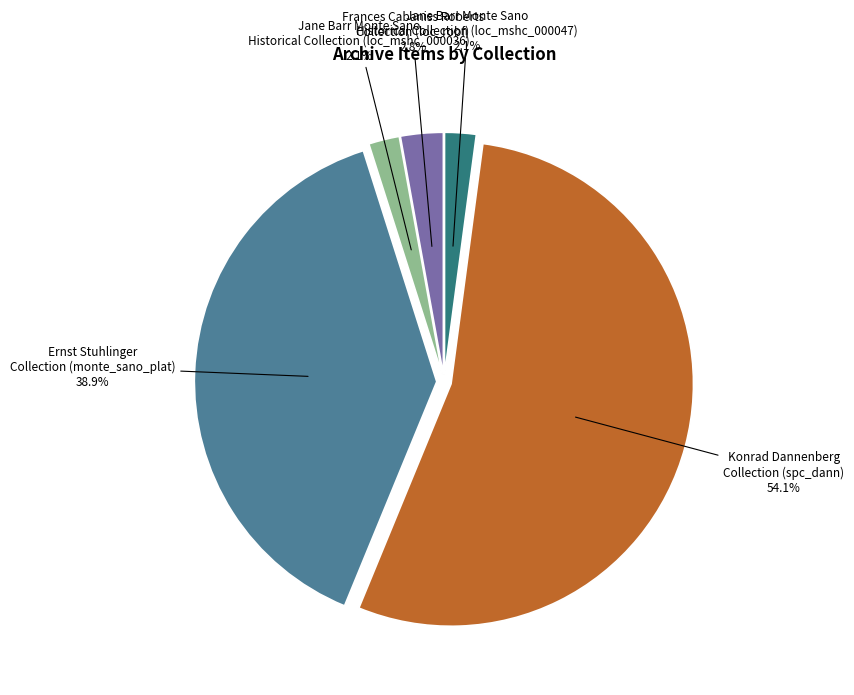

What portion of the pie excludes Konrad Dannenberg Collection (spc_dann)?

45.9%